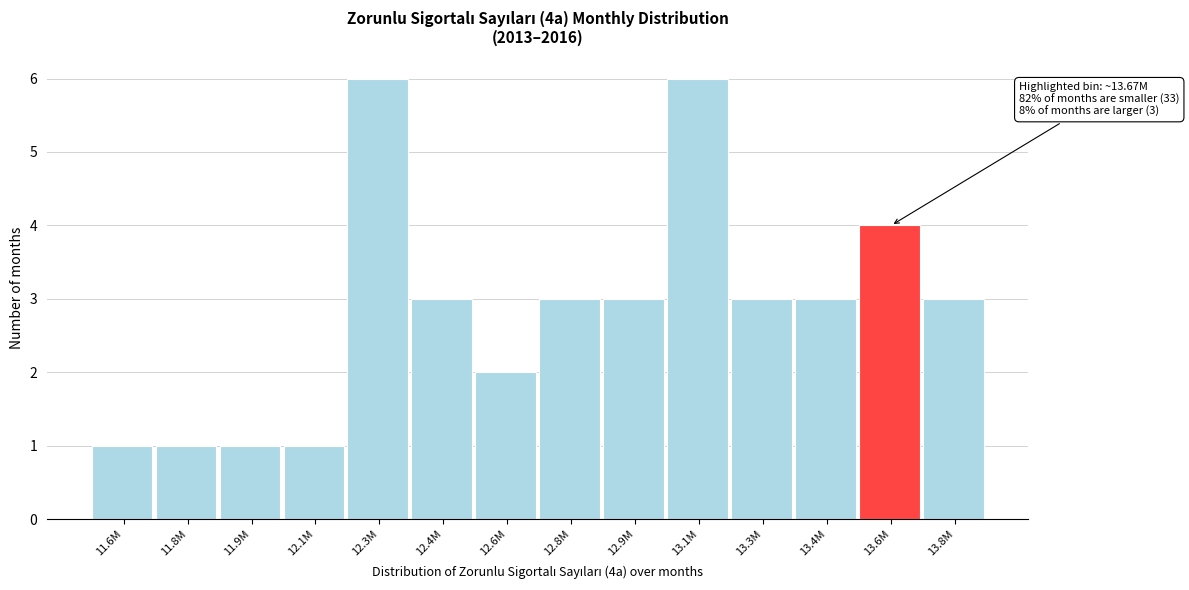

Reading right to left, transcribe all the data shown in this chart.

3	4	3	3	6	3	3	2	3	6	1	1	1	1